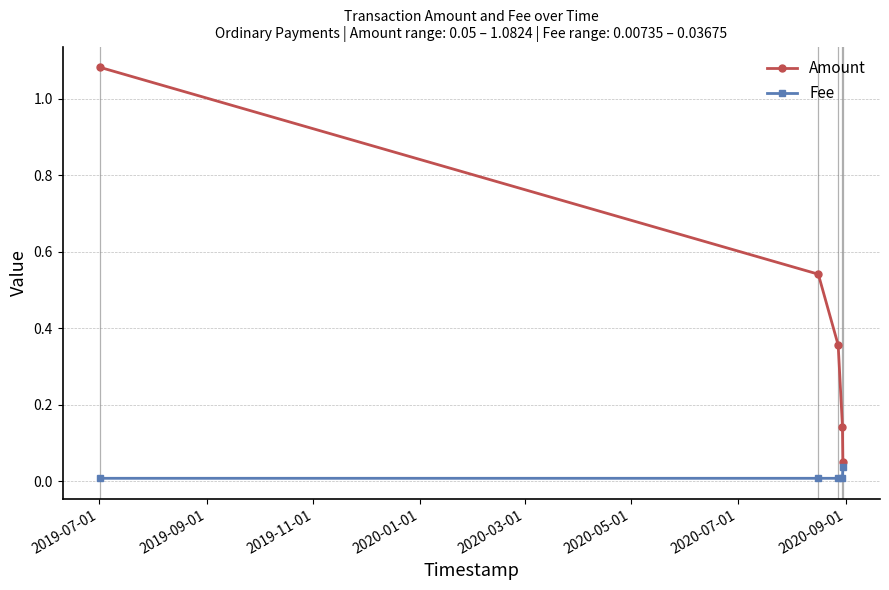

Which series has the largest total across all categories?

Amount